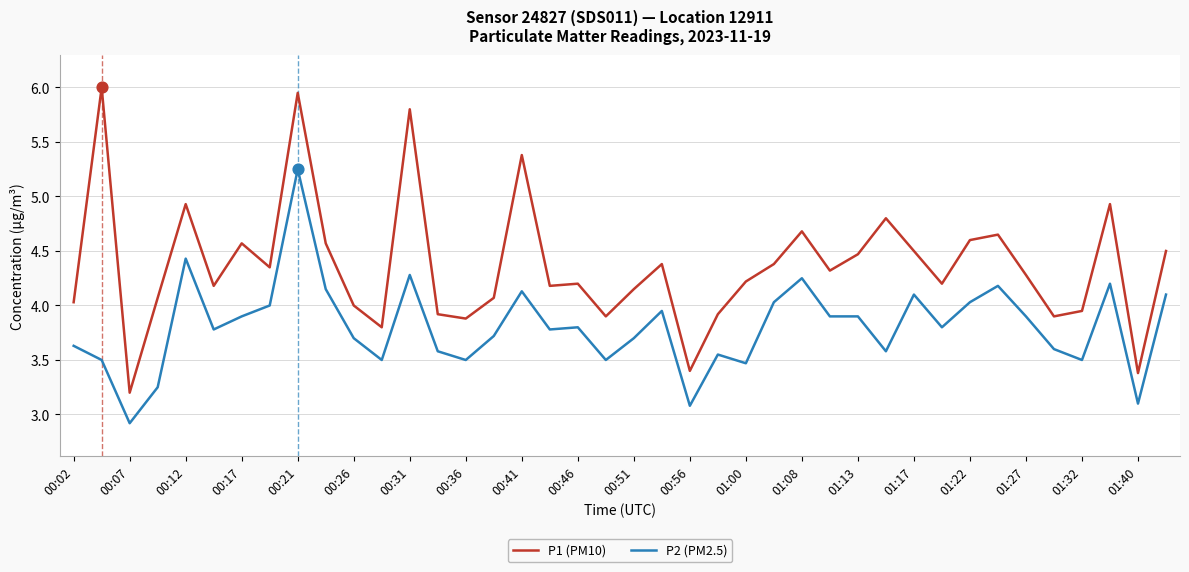

Which series has the largest total across all categories?

P1 (PM10)